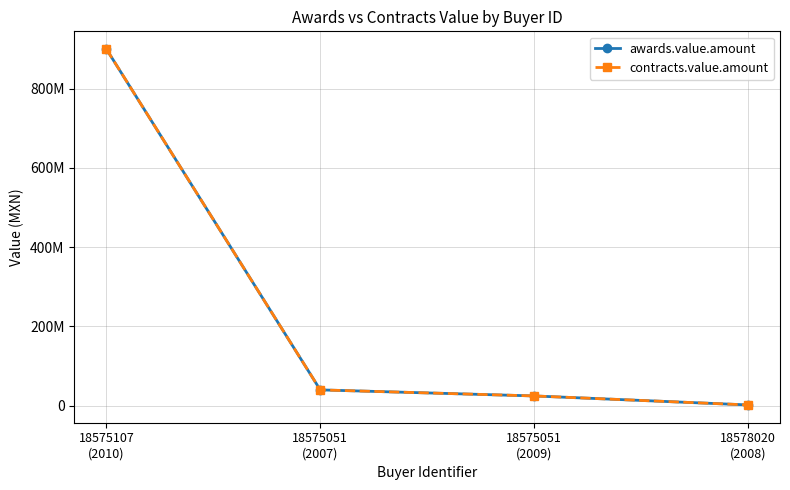

Is it true that awards.value.amount equals 788407 at 18578020
(2008)?

False